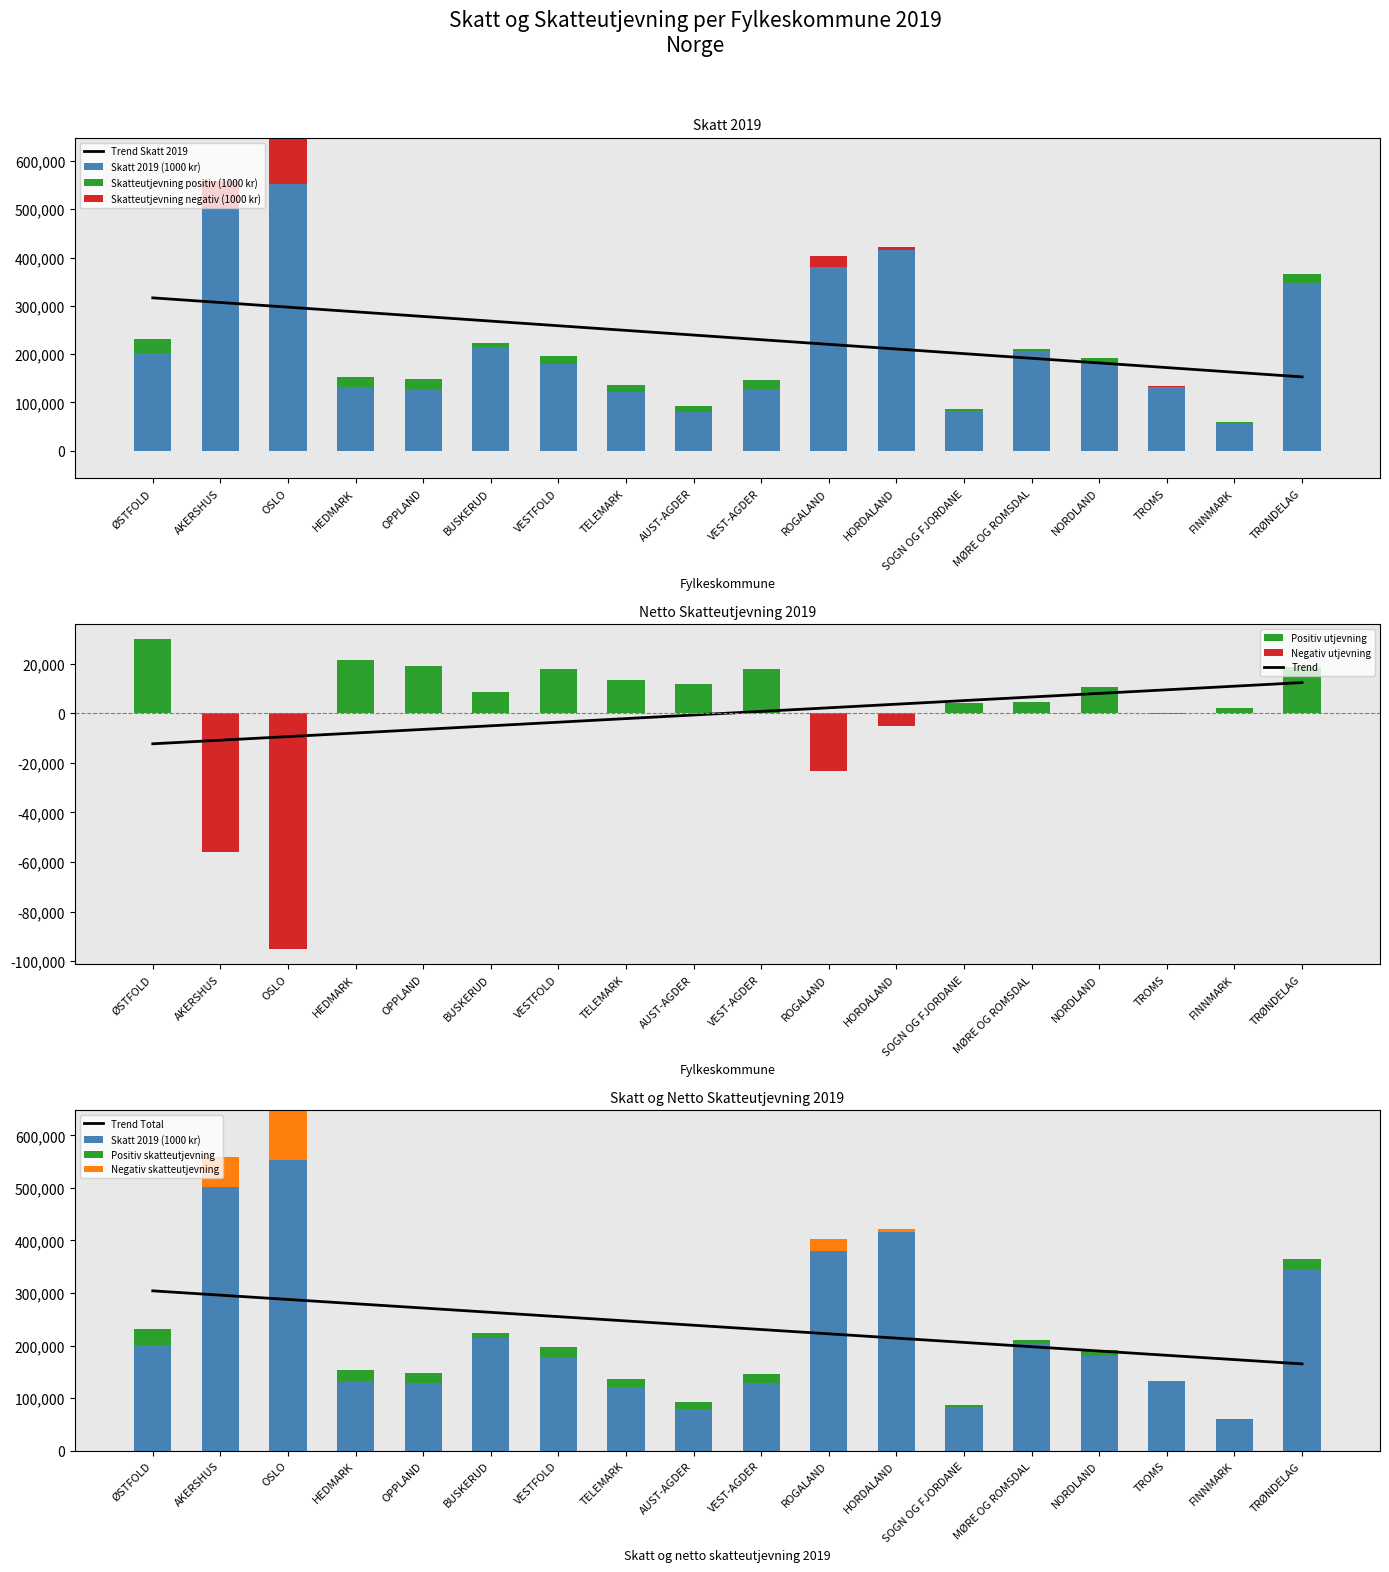

Where does the Skatt og netto skatteutjevning (1000 kr) series first go above 180779?

ØSTFOLD